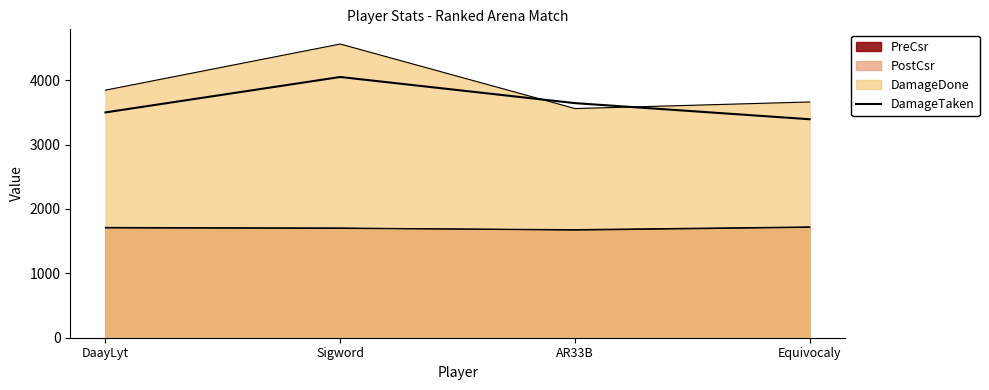

Reading right to left, transcribe all the data shown in this chart.

Equivocaly=3393	AR33B=3643	Sigword=4049	DaayLyt=3499